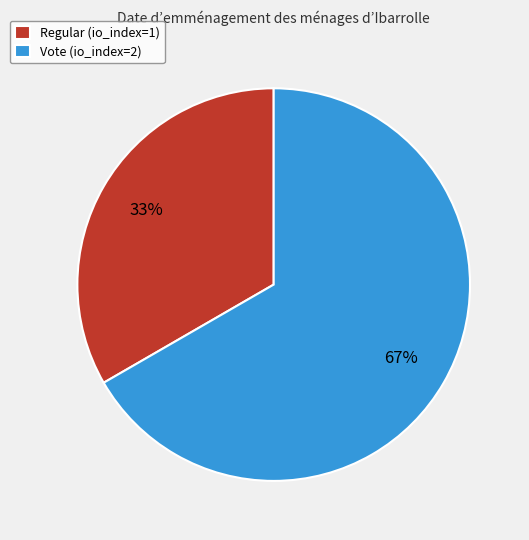

To the nearest percent, what is the combined percentage of Vote (io_index=2) and Regular (io_index=1)?

100%